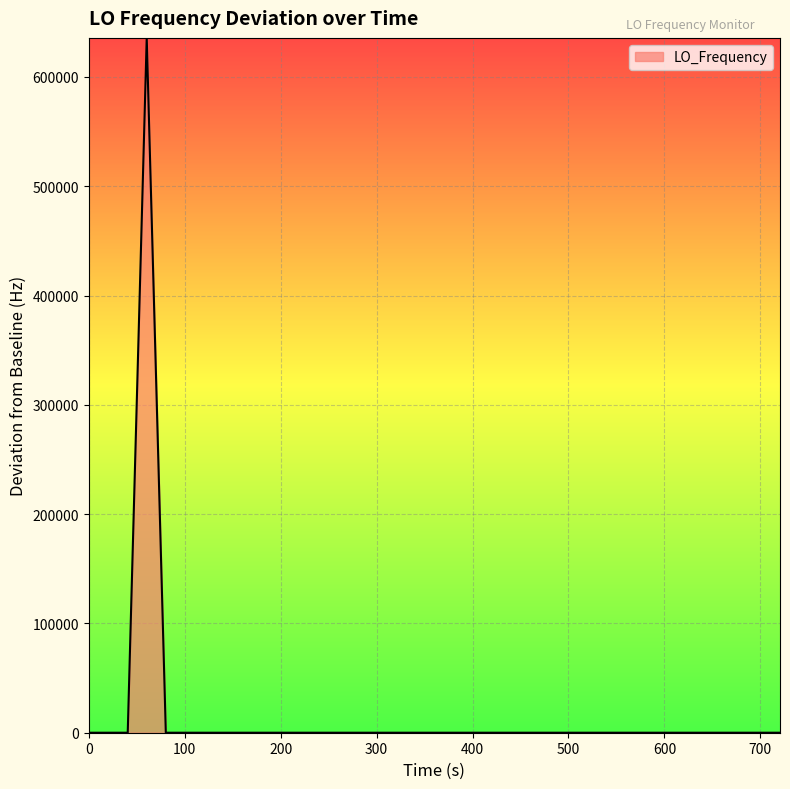

Count the number of categories in the chart.

40